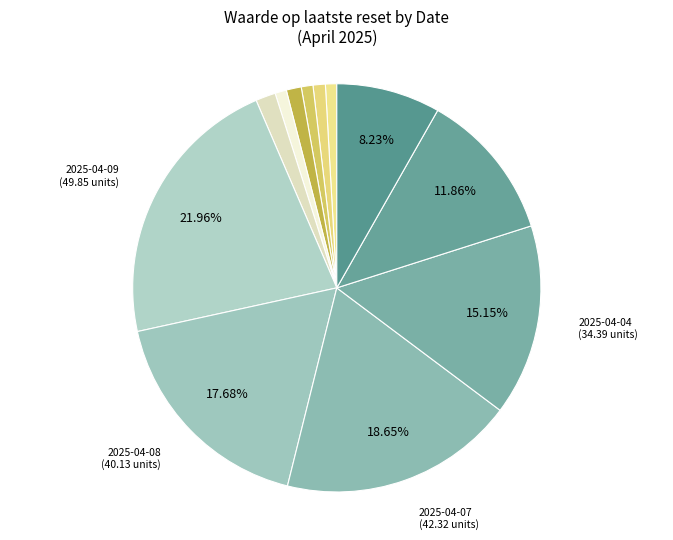

How many segments does this pie chart have?

12